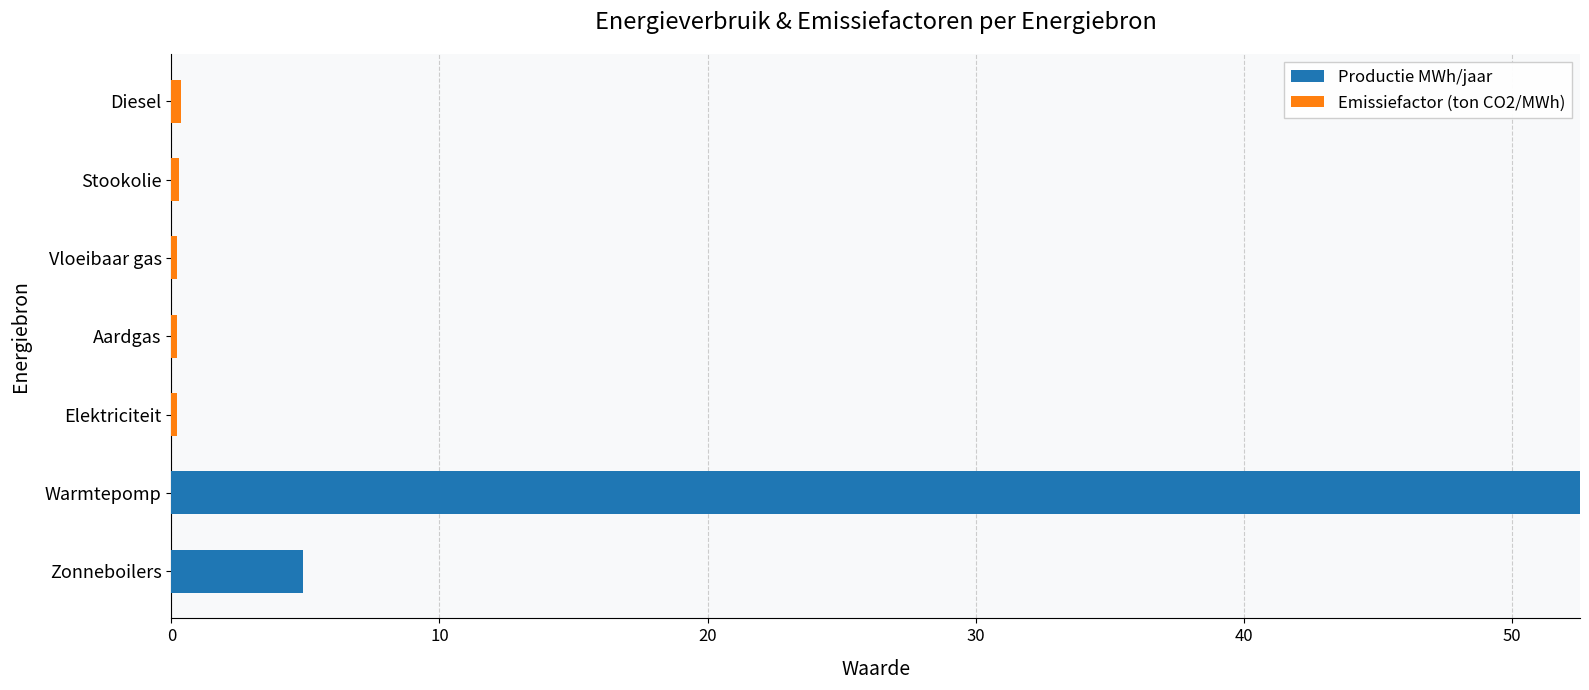

The value of Productie MWh/jaar at Warmtepomp is 11.7. True or false?

False